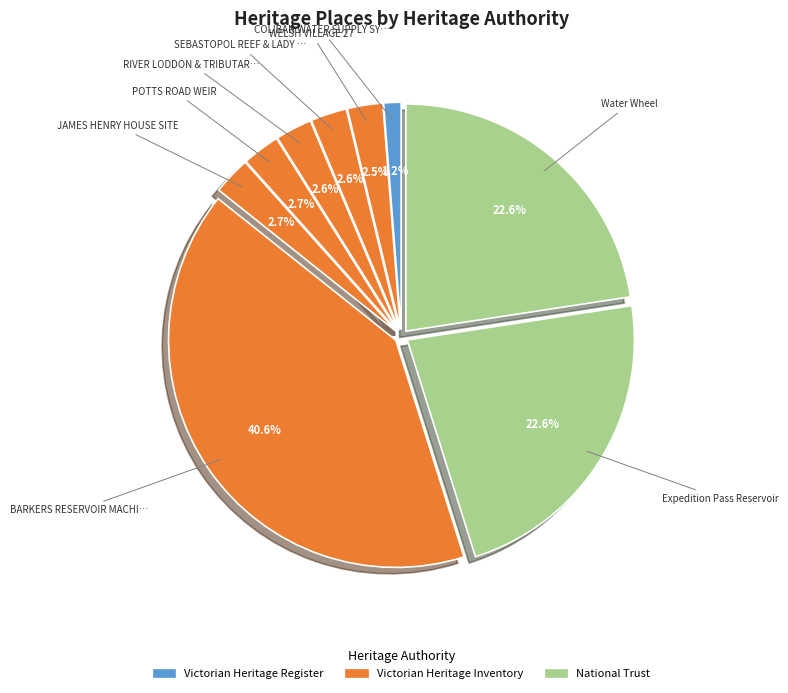

How many segments does this pie chart have?

9